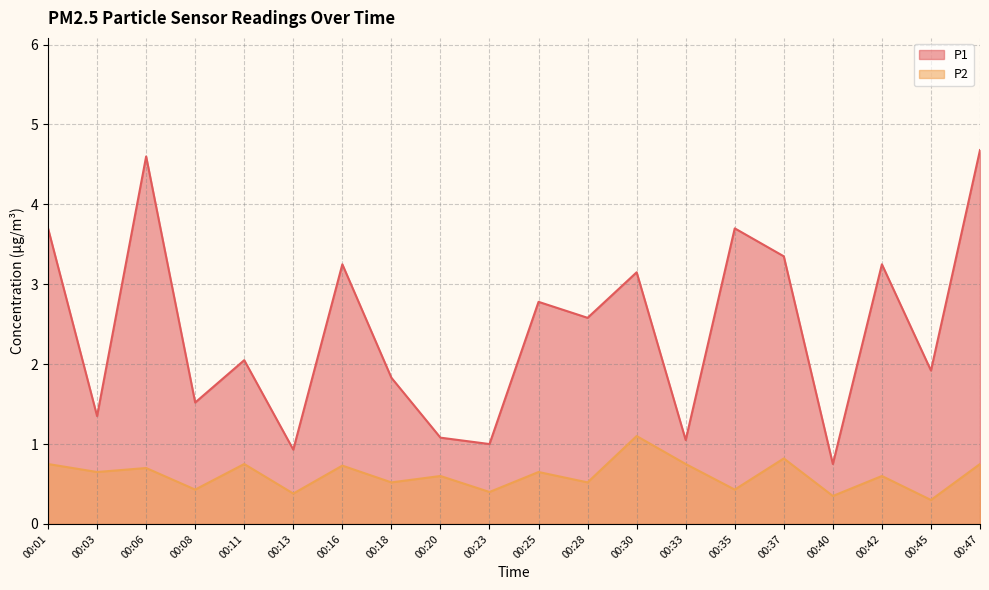

What is the smallest value displayed?

0.3